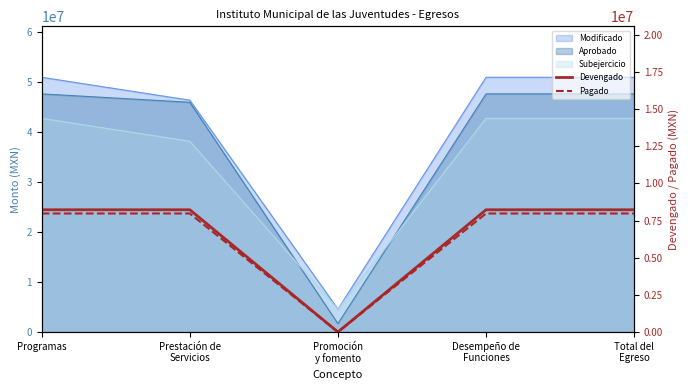

True or false: Devengado and Pagado intersect in this chart.

False